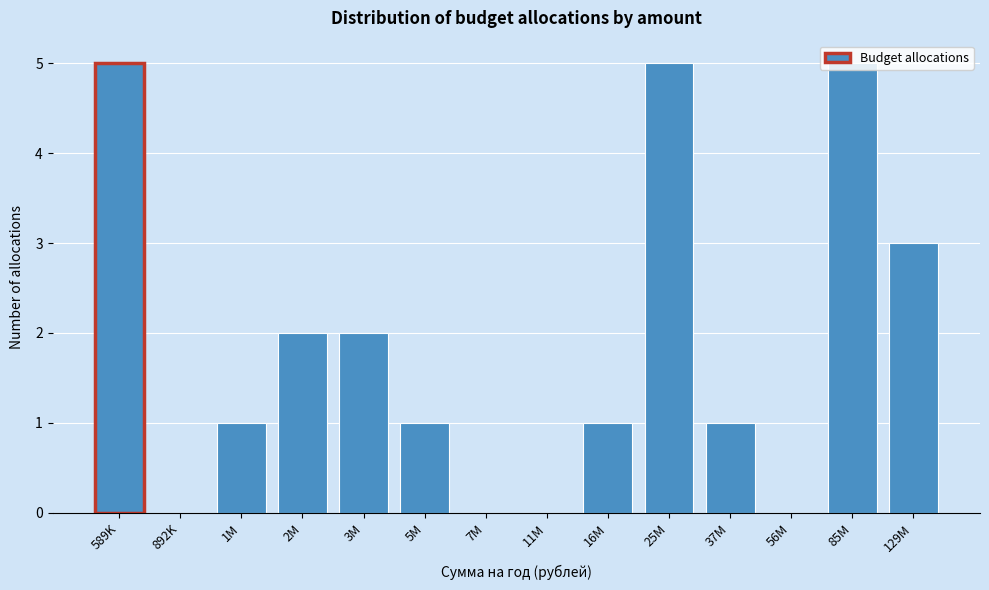

What is the sum of the values at 16M and 129M?

4